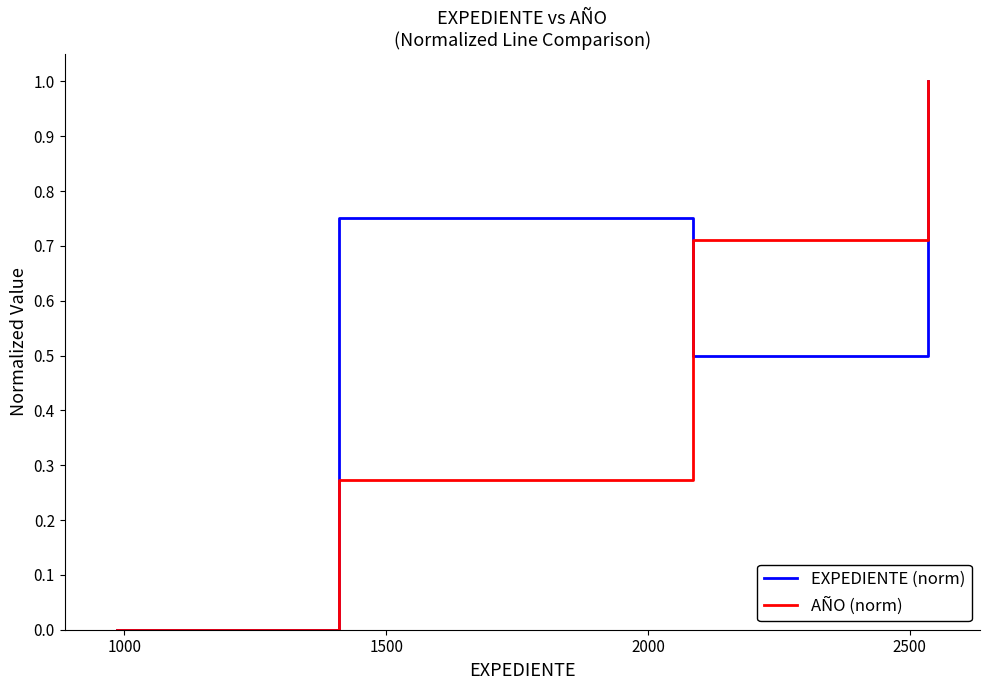

Count the AÑO (norm) values in the range 0 to 1.

4